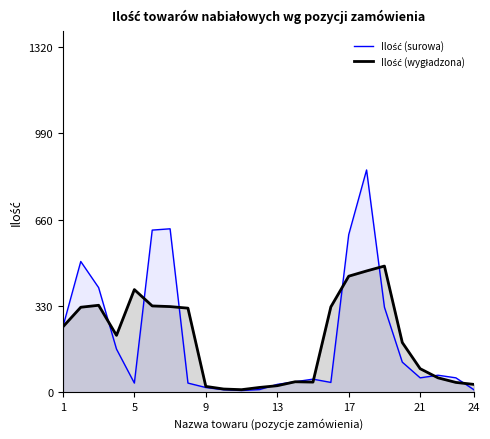

What is the sum of all Ilość (surowa) values?

4909.0